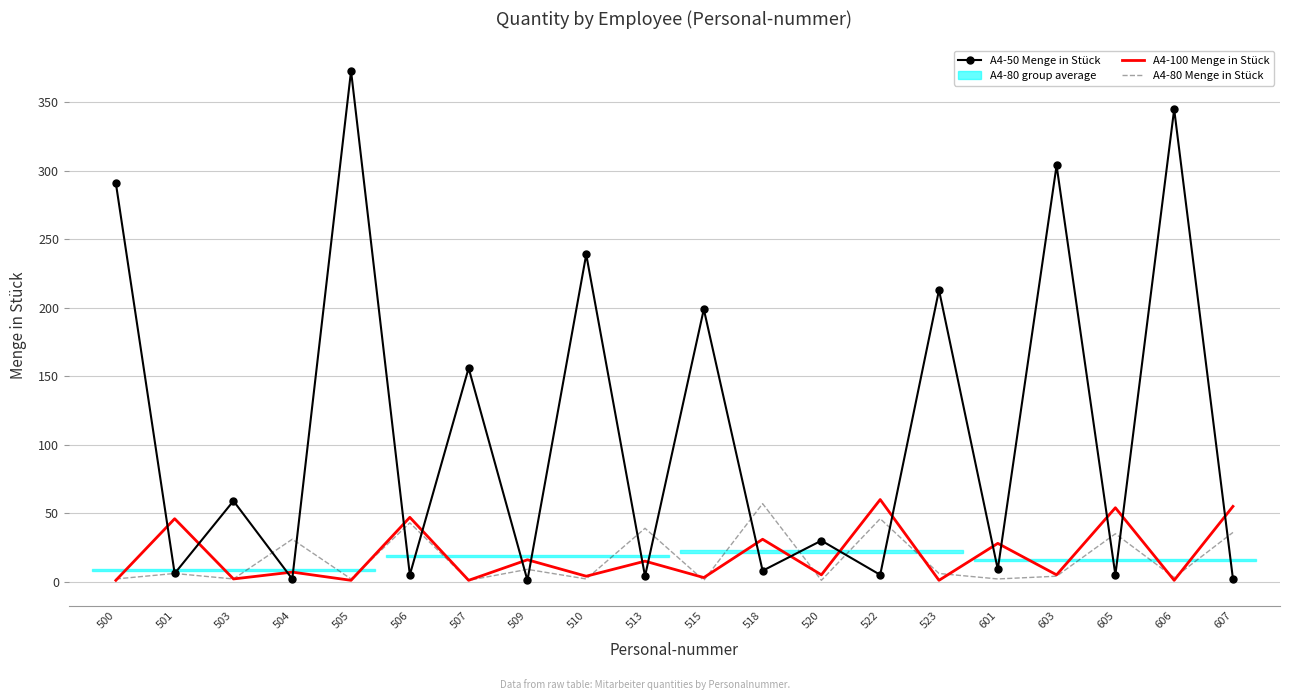

True or false: A4-80 Menge in Stück and A4-100 Menge in Stück intersect in this chart.

True